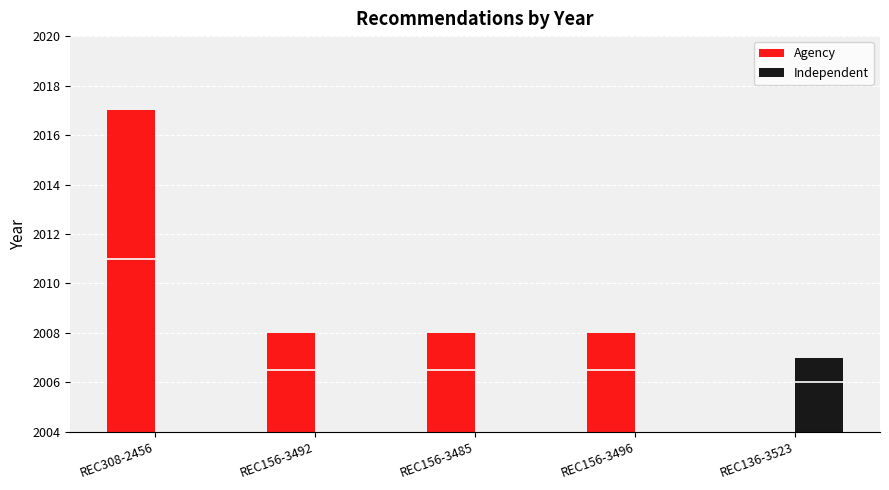

Count the values in the range 2008 to 2017.

4